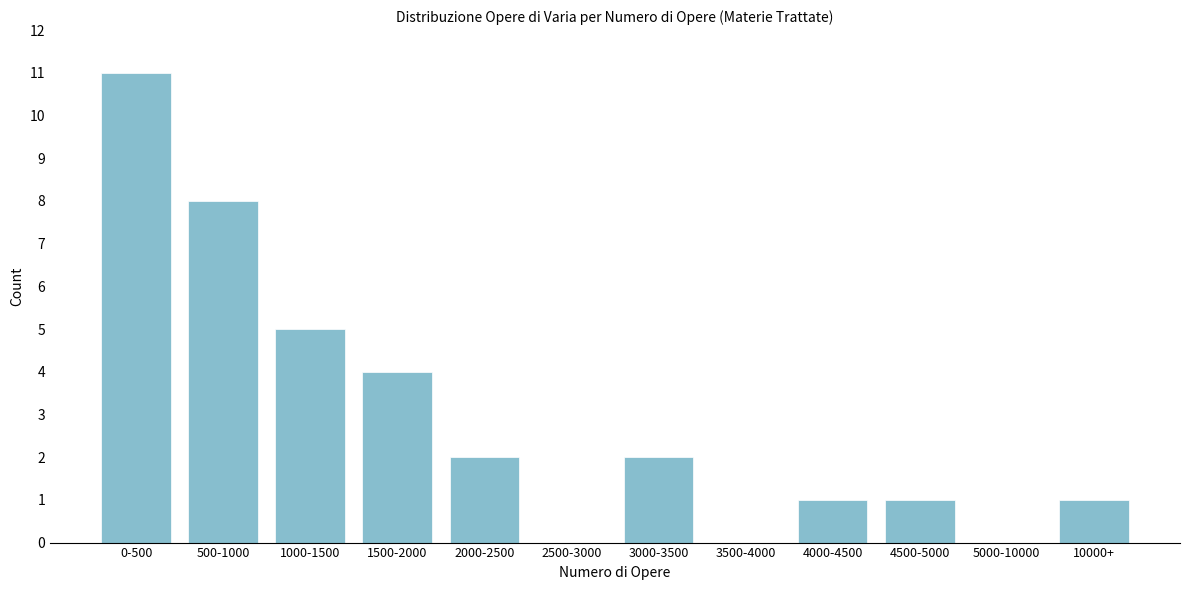

Reading right to left, what are all the values shown in this chart?

10000+=1	5000-10000=0	4500-5000=1	4000-4500=1	3500-4000=0	3000-3500=2	2500-3000=0	2000-2500=2	1500-2000=4	1000-1500=5	500-1000=8	0-500=11